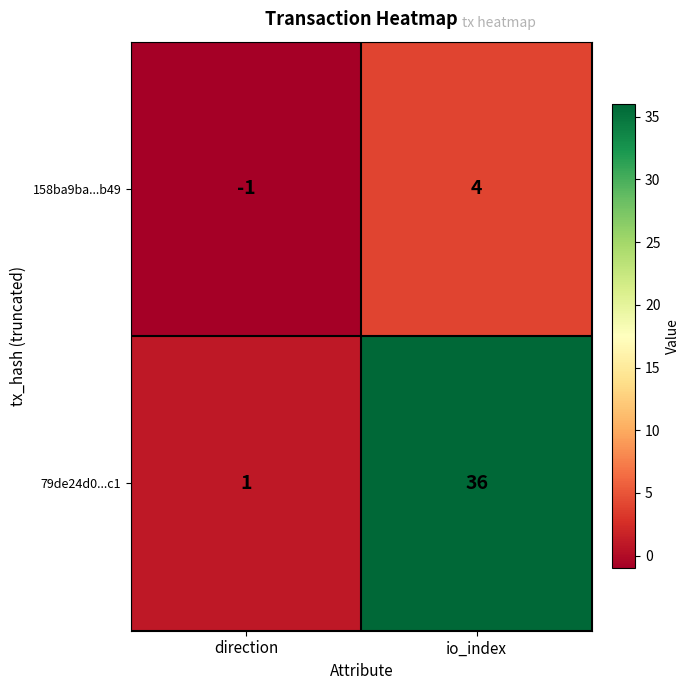

Rank the series by their maximum value, from lowest to highest.

158ba9ba...b49, 79de24d0...c1